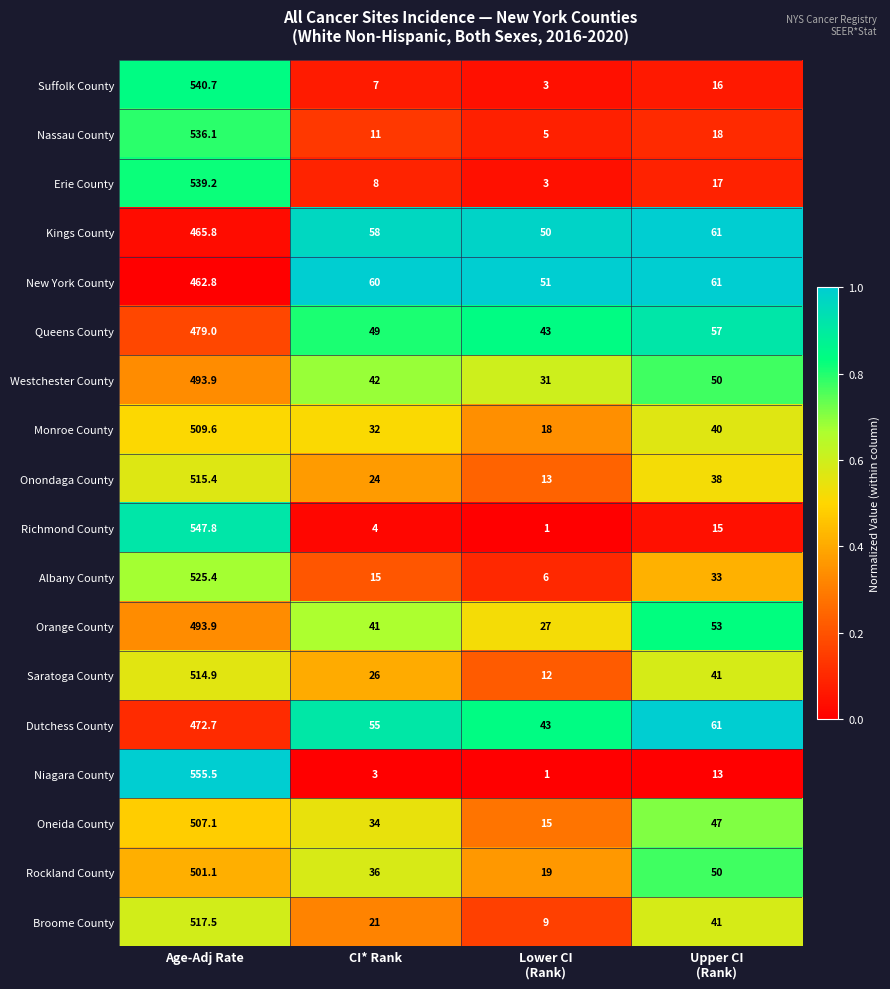

Which series has the widest spread of values?

Niagara County